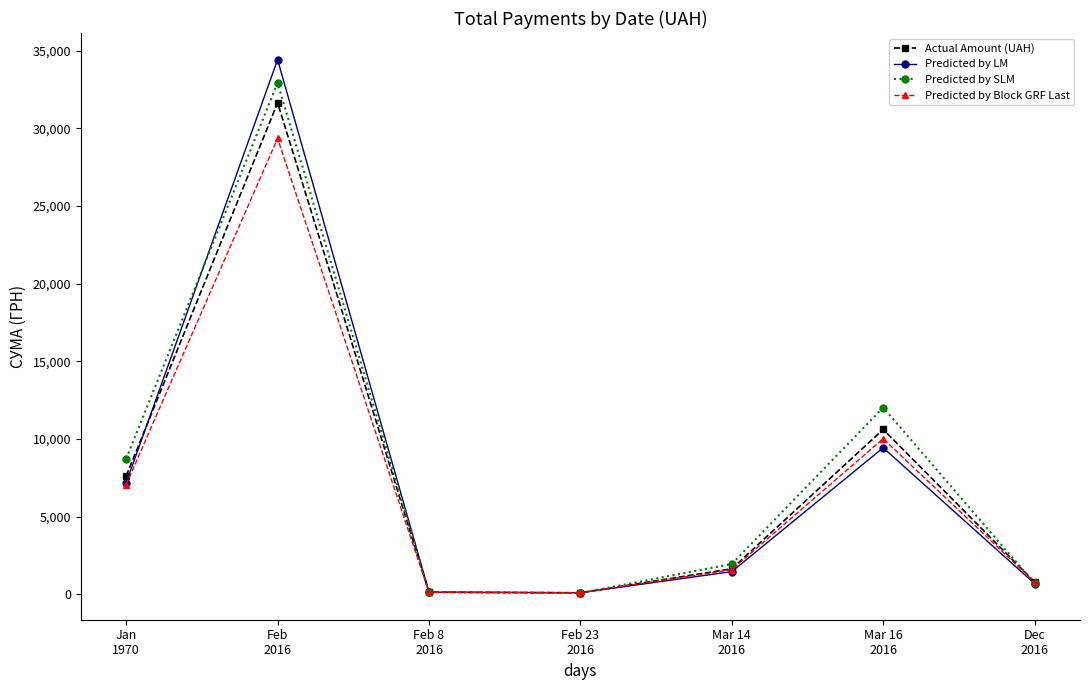

Which series has the largest range (max minus min)?

Predicted by LM